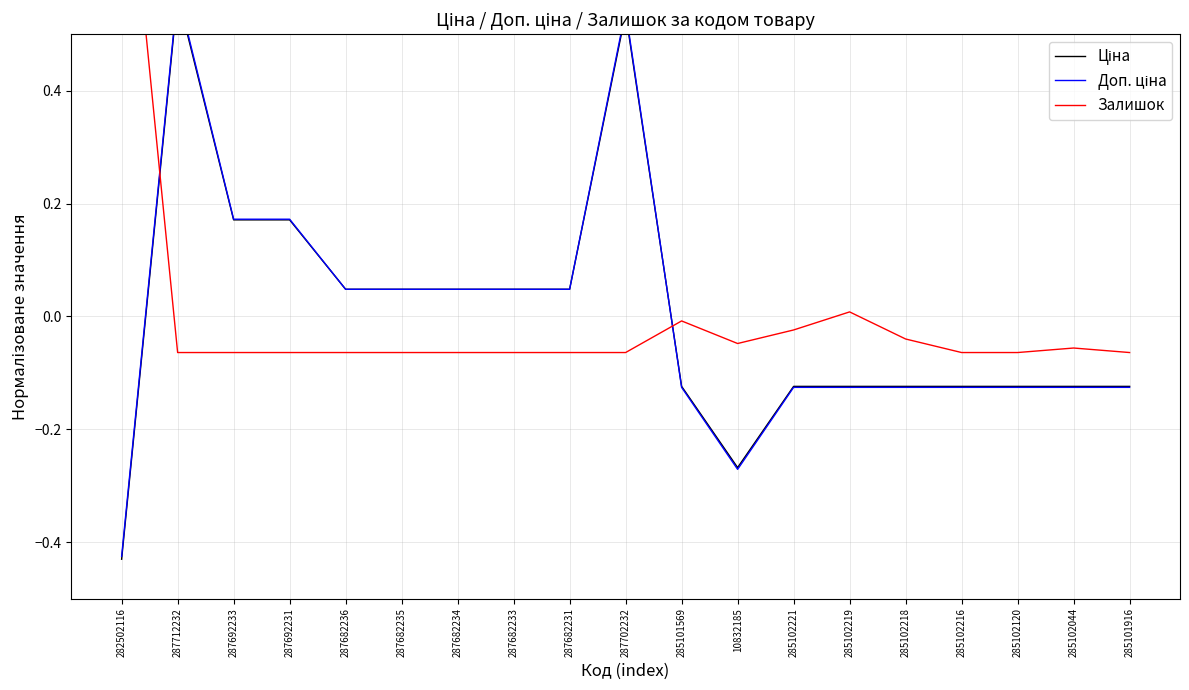

True or false: Ціна has more than 0 points higher than both neighbors.

True